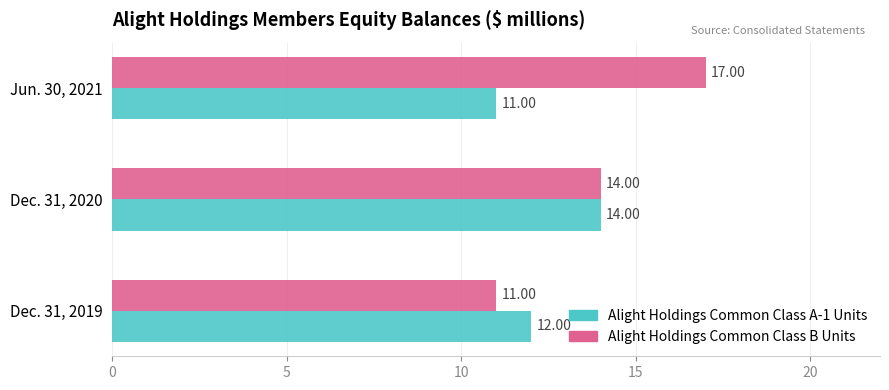

Which series changed the most between Dec. 31, 2019 and Jun. 30, 2021?

Alight Holdings Common Class B Units